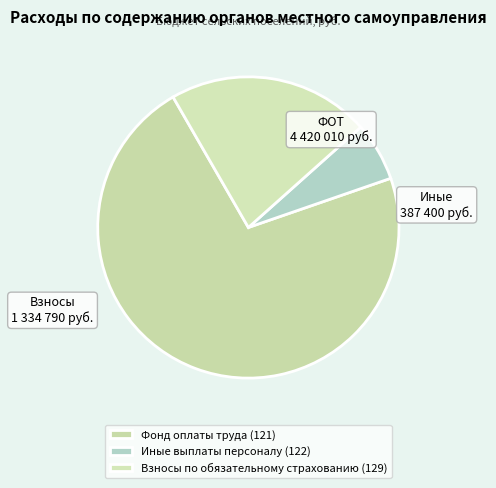

What percentage is the Иные выплаты персоналу (122) slice, to the nearest percent?

6%